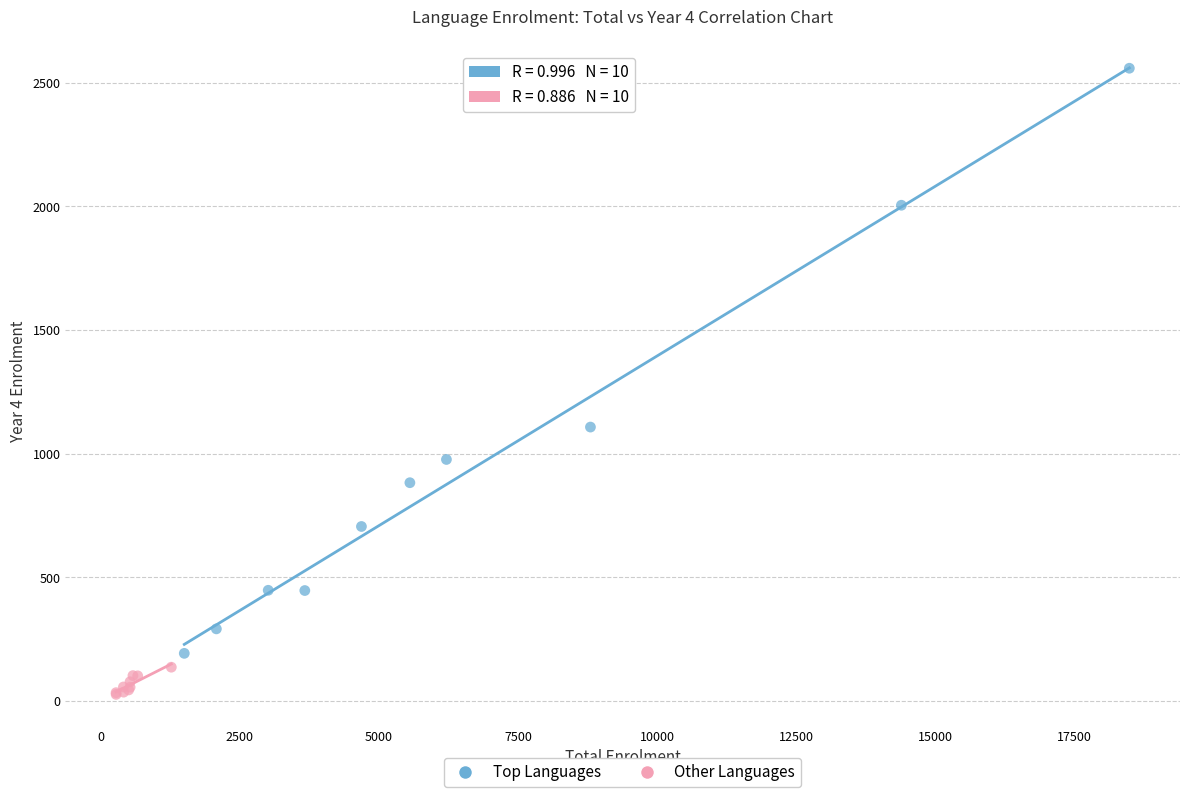

Which series reaches the maximum Y coordinate?

Top Languages